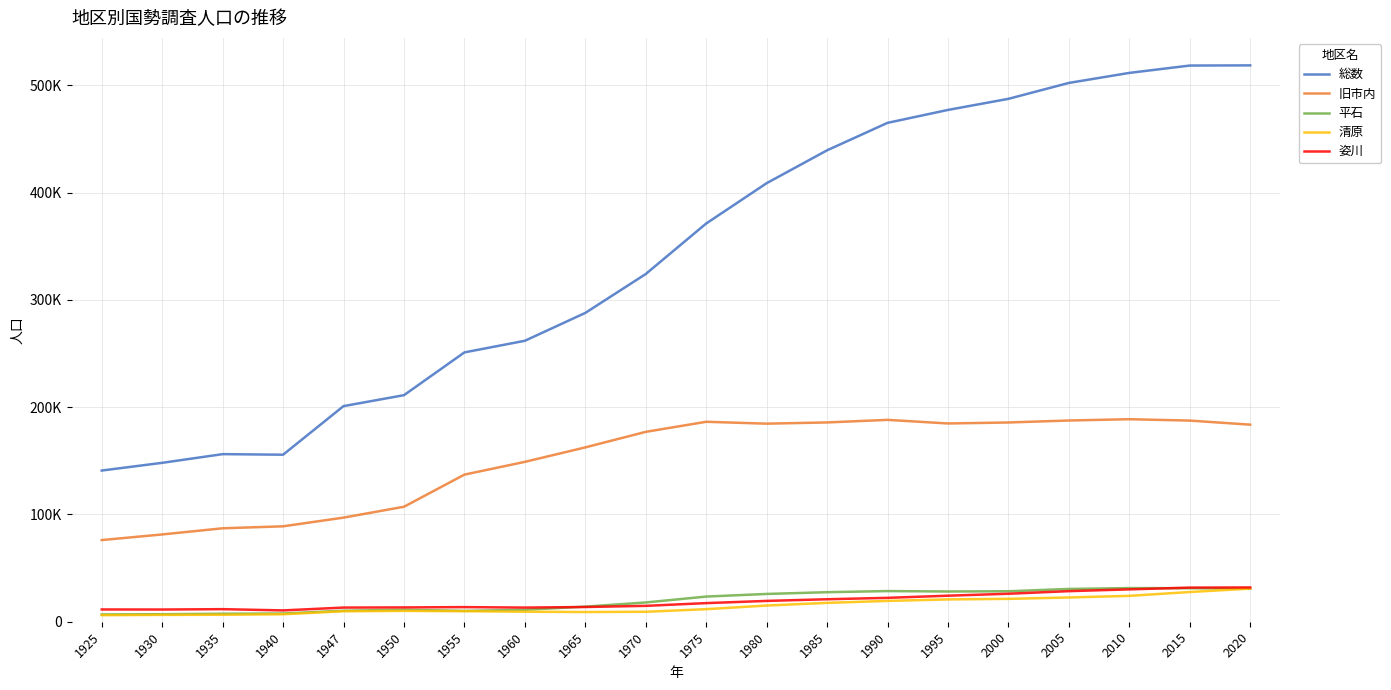

What are all the series names shown in the legend?

総数, 旧市内, 平石, 清原, 姿川